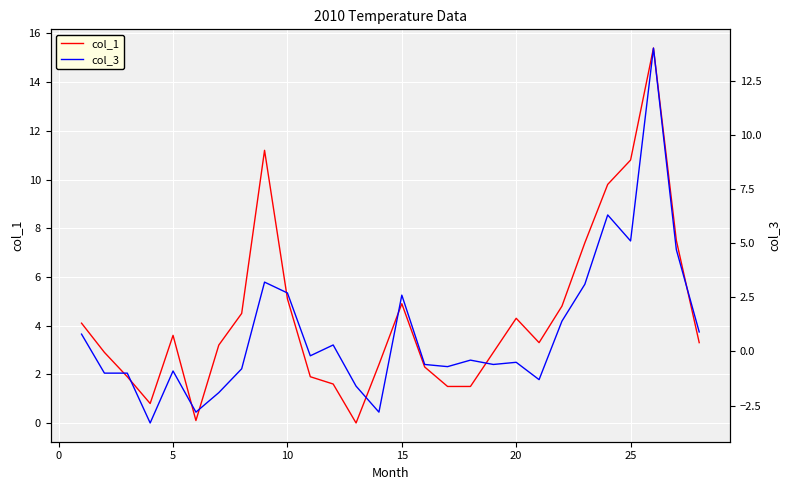

The value of col_1 at 20 is 4.3. True or false?

True